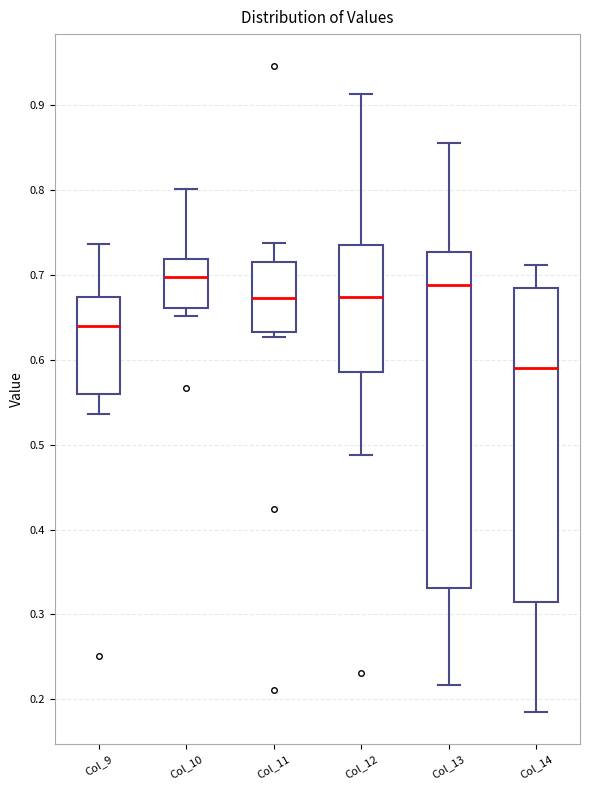

Which box is the tallest, from its lower edge to its upper edge?

Col_13